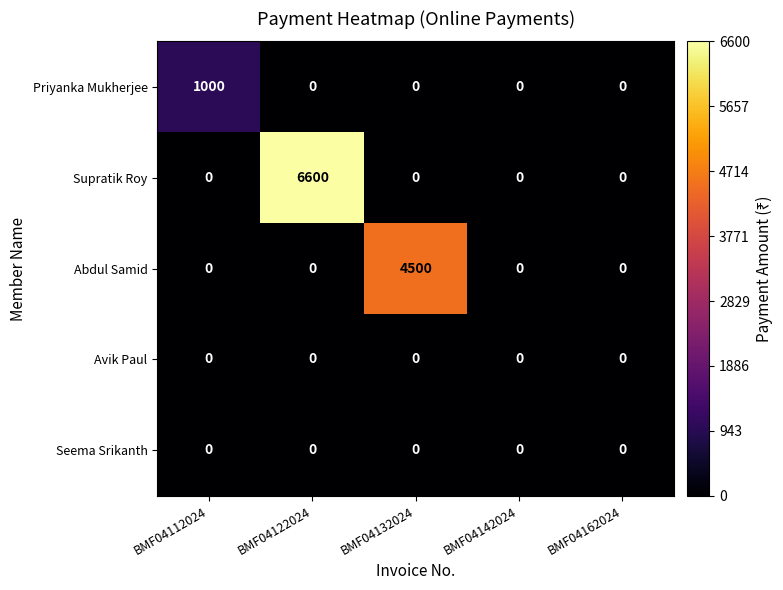

How many series are shown in this chart?

5